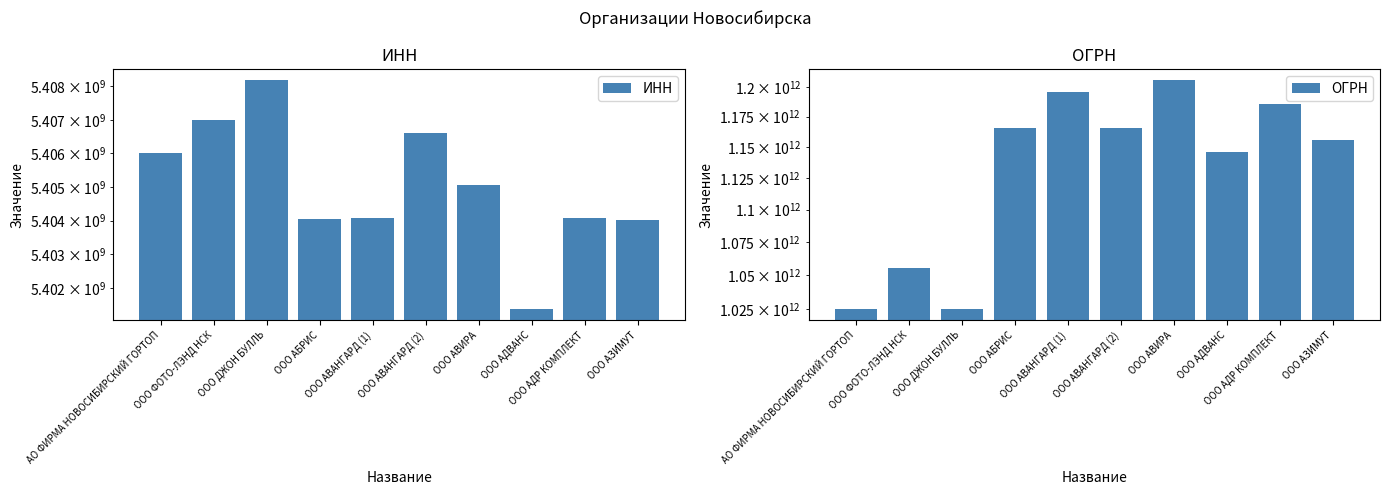

What value does the ИНН series have at ООО ДЖОН БУЛЛЬ?

5408173760